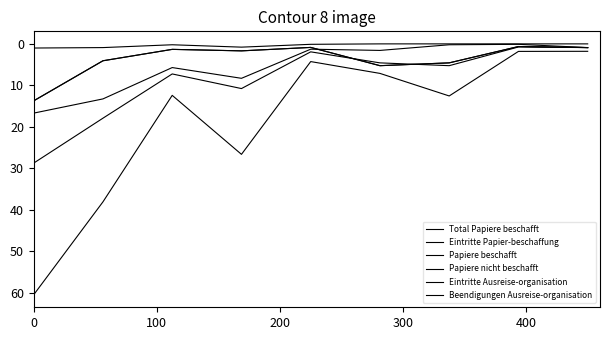

In Eintritte Ausreise-organisation, how many points are higher than both neighbors (excluding endpoints)?

2